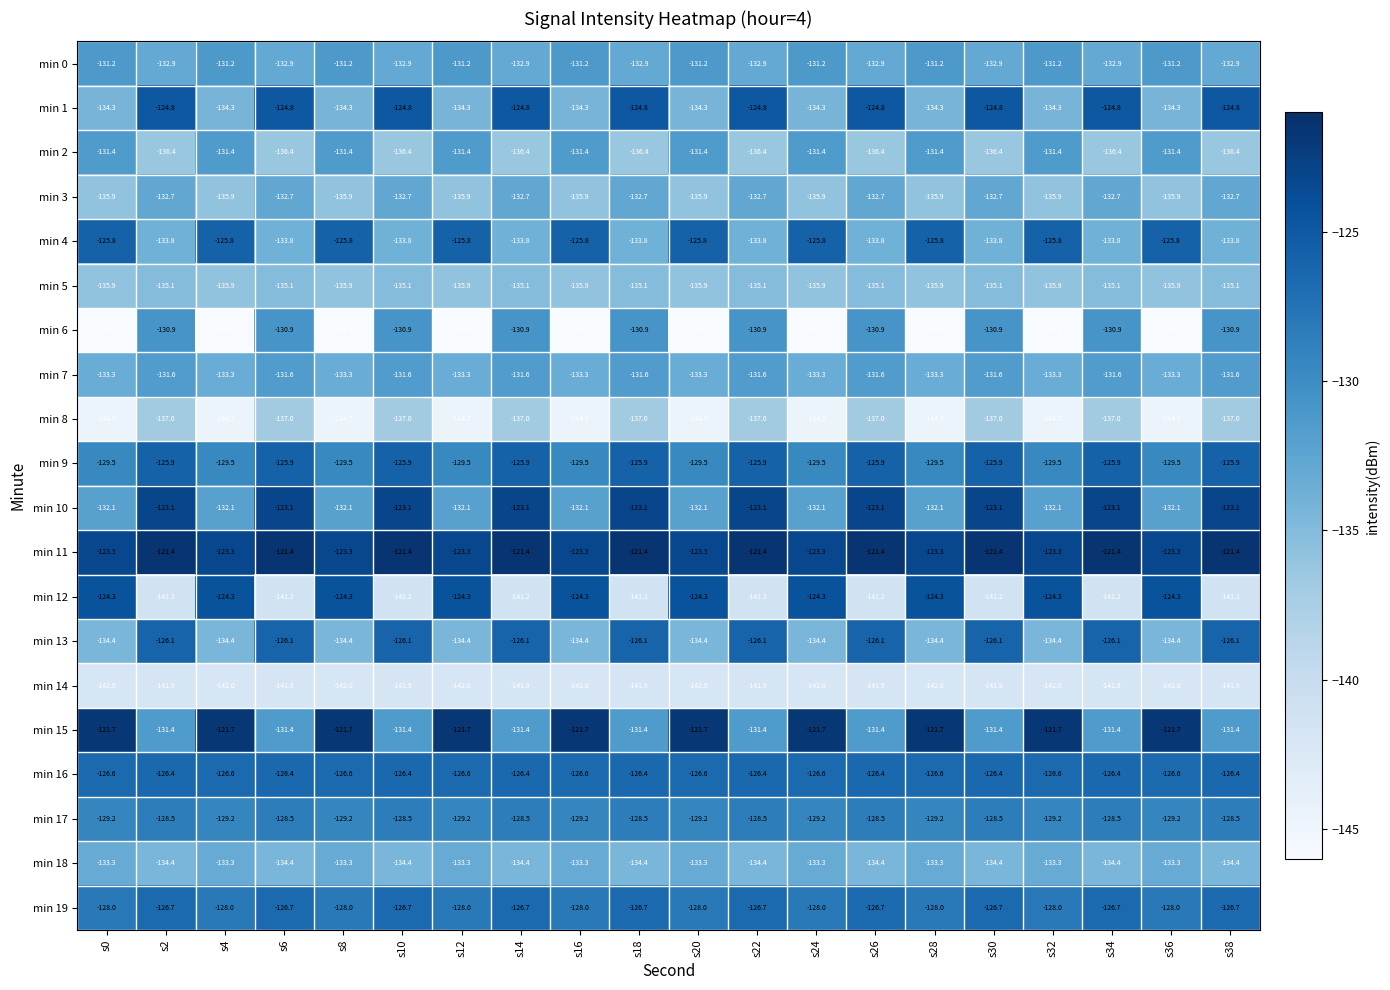

Is it true that min 16 equals -62.6 at s30?

False